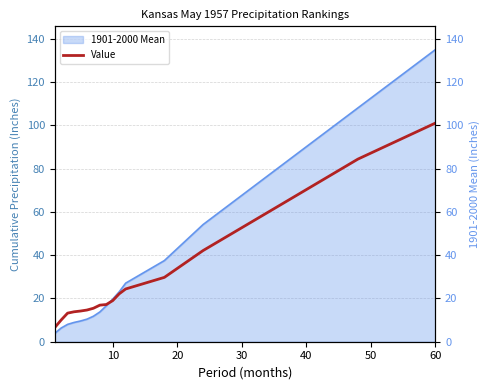

True or false: there are more than 1 points higher than both neighbors.

False